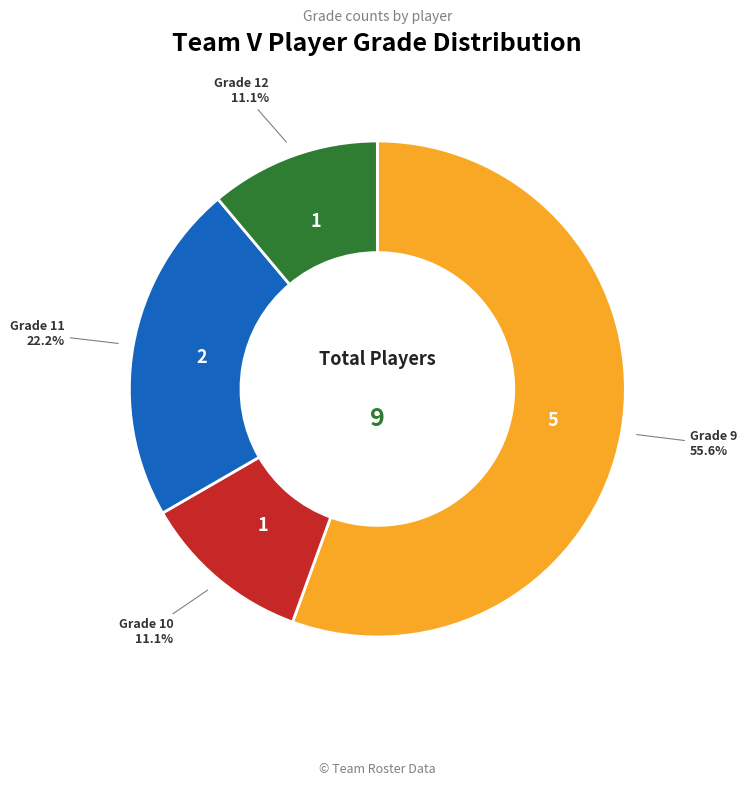

What is the largest slice in the pie chart?

Grade 9